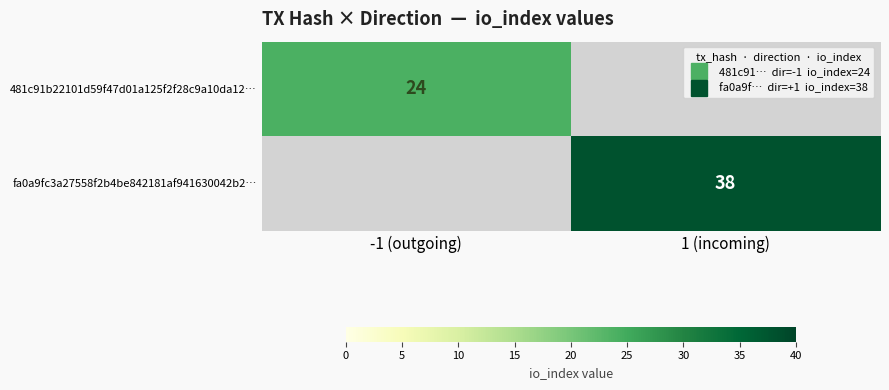

Is it true that 481c91b22101d59f47d01a125f2f28c9a10da12… equals 39.5 at -1 (outgoing)?

False